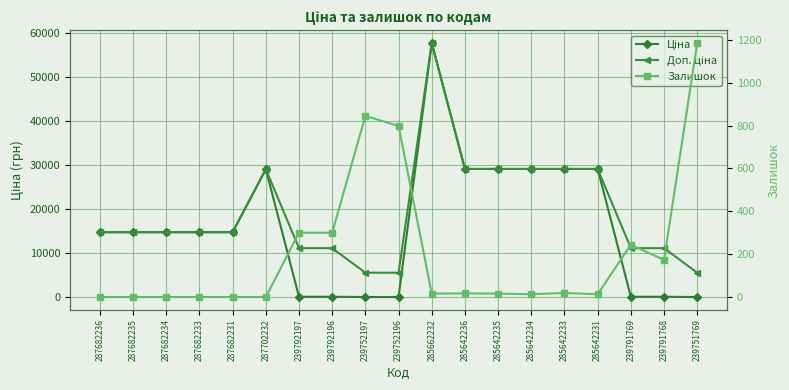

List the labels in order of Залишок value, smallest first.

287682236, 287682235, 287682234, 287682233, 287682231, 287702232, 285642234, 285642231, 285662232, 285642235, 285642236, 285642233, 239791768, 239791769, 239792197, 239792196, 239752196, 239752197, 239751769